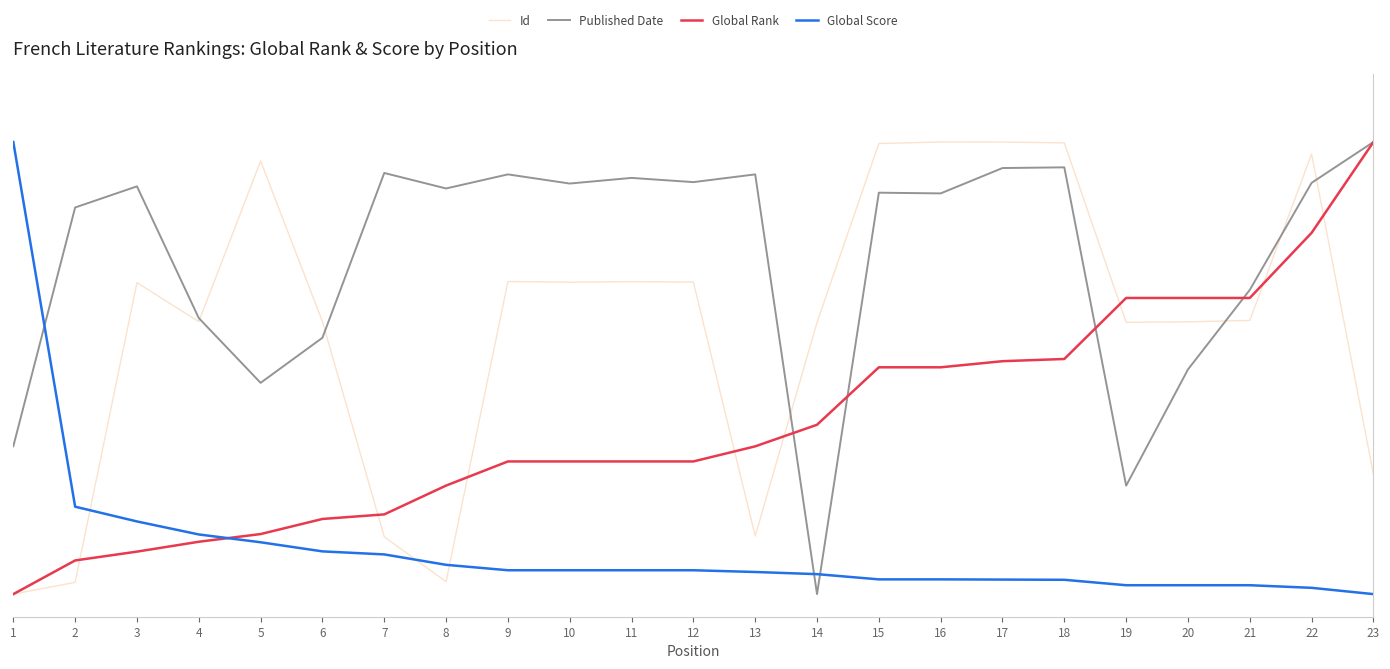

What are all the series names shown in the legend?

Id, Published Date, Global Rank, Global Score